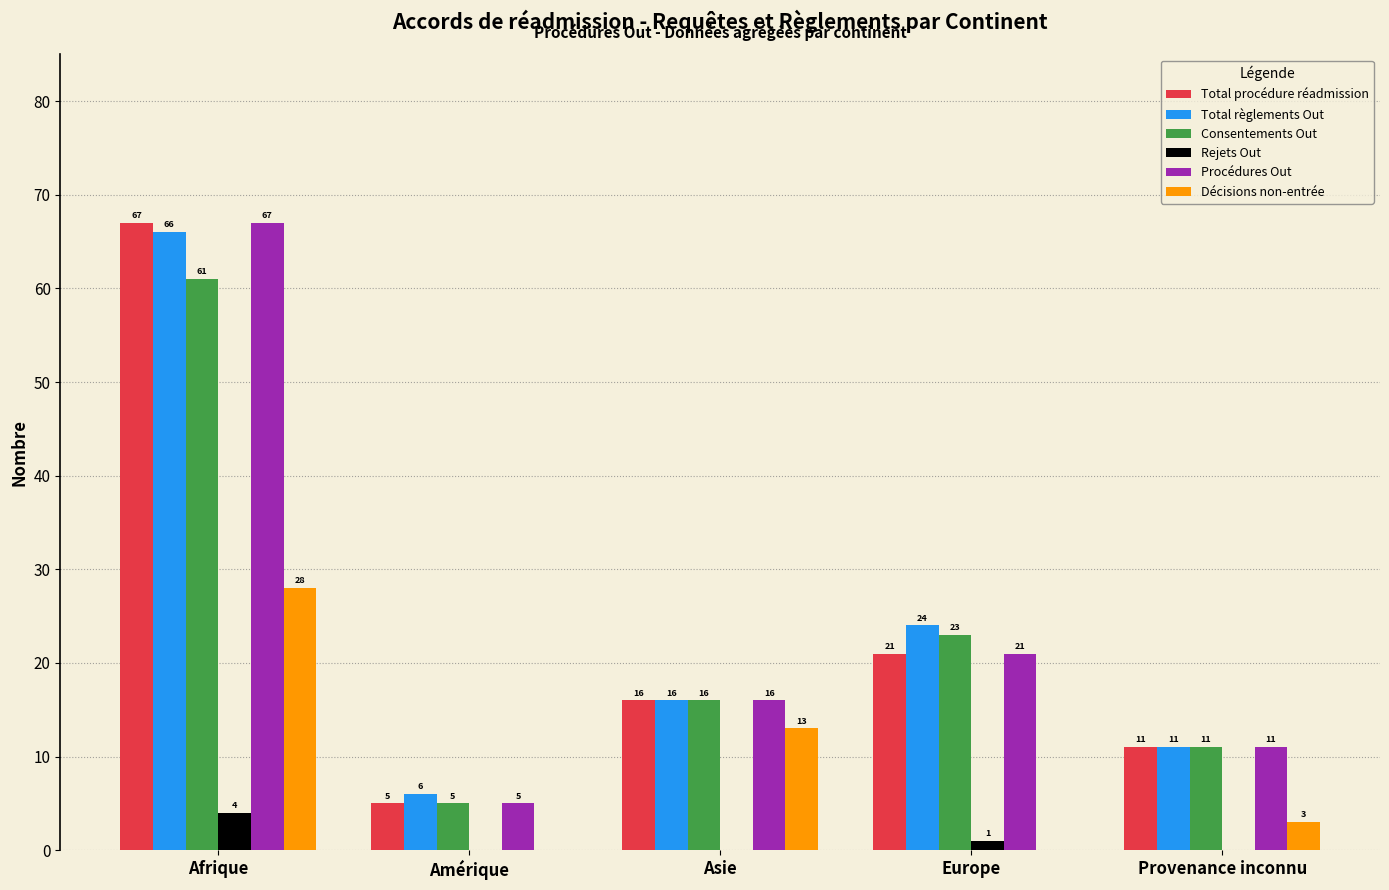

What value does the Total règlements Out series have at Provenance inconnu, to the nearest 10?

10